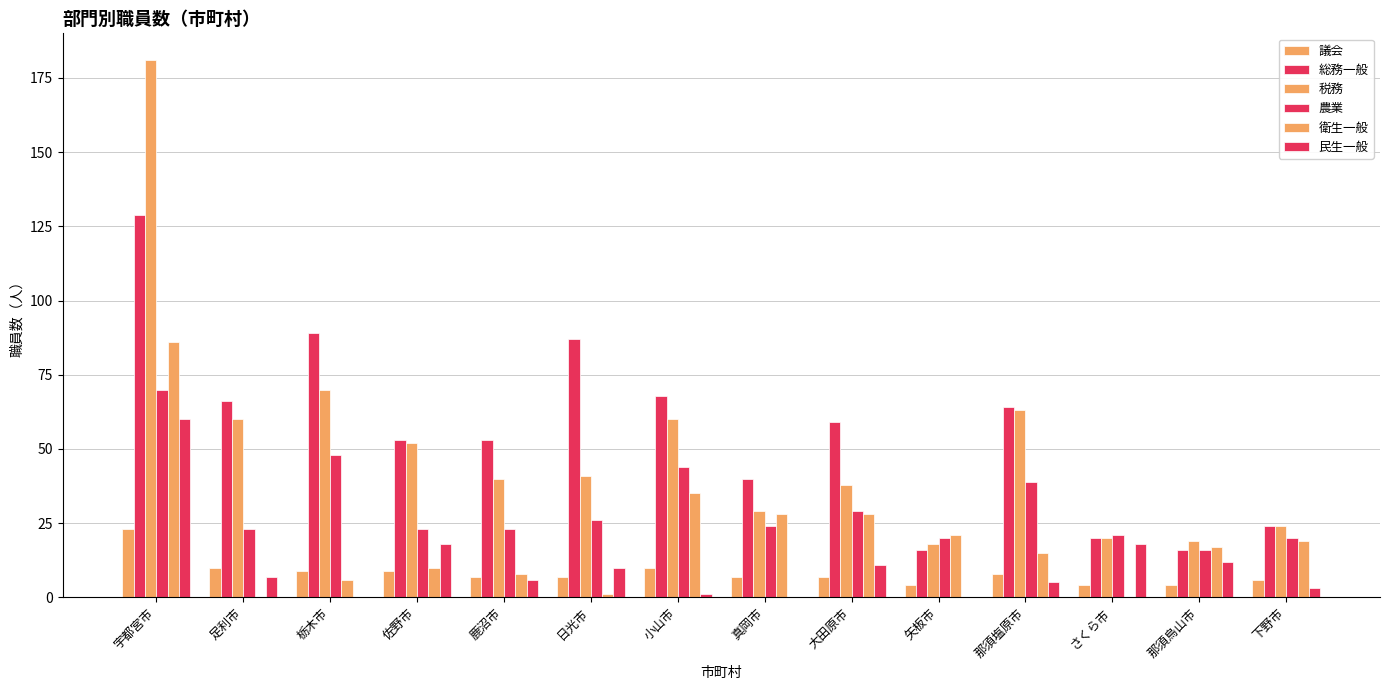

How many groups of bars are there?

14